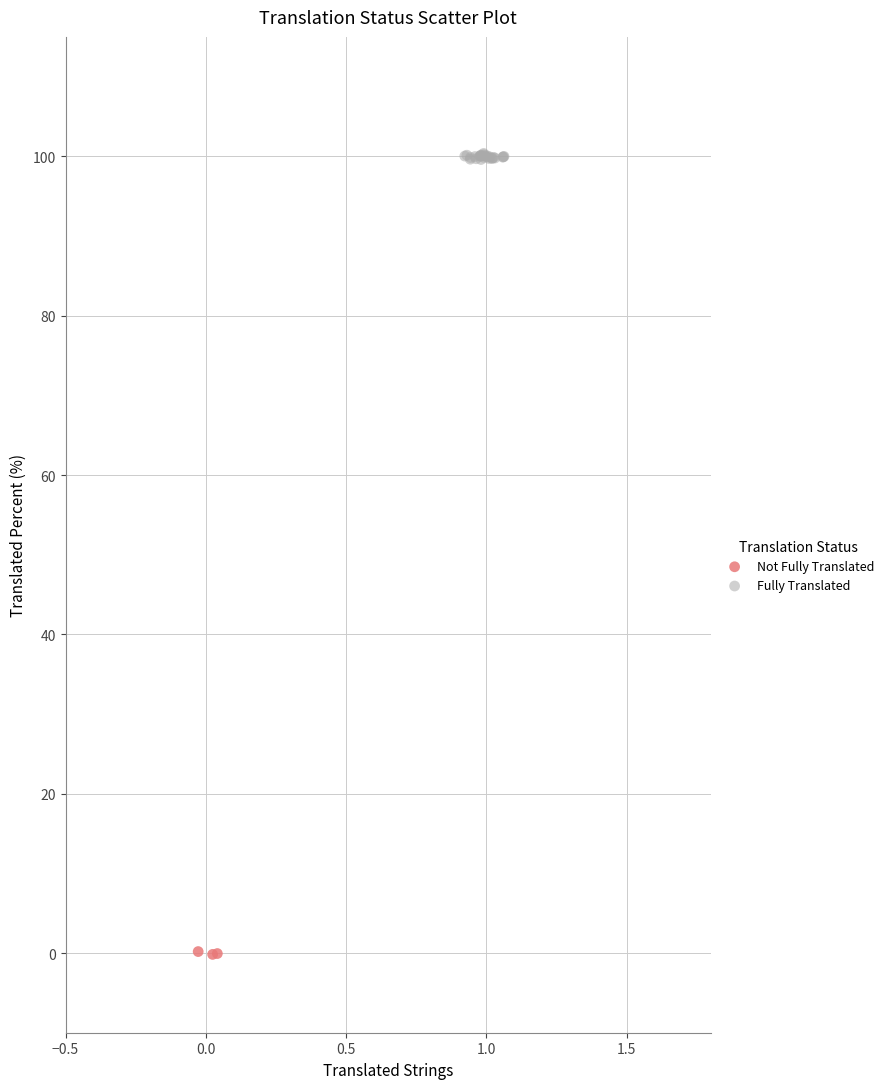

Which series reaches the maximum Y coordinate?

Fully Translated